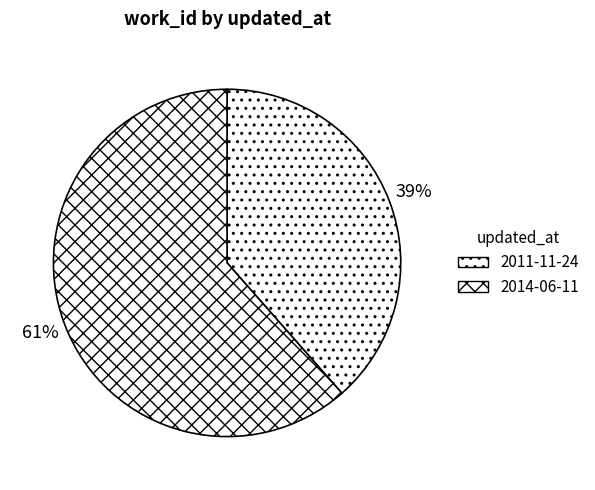

How many slices are in this pie chart?

2